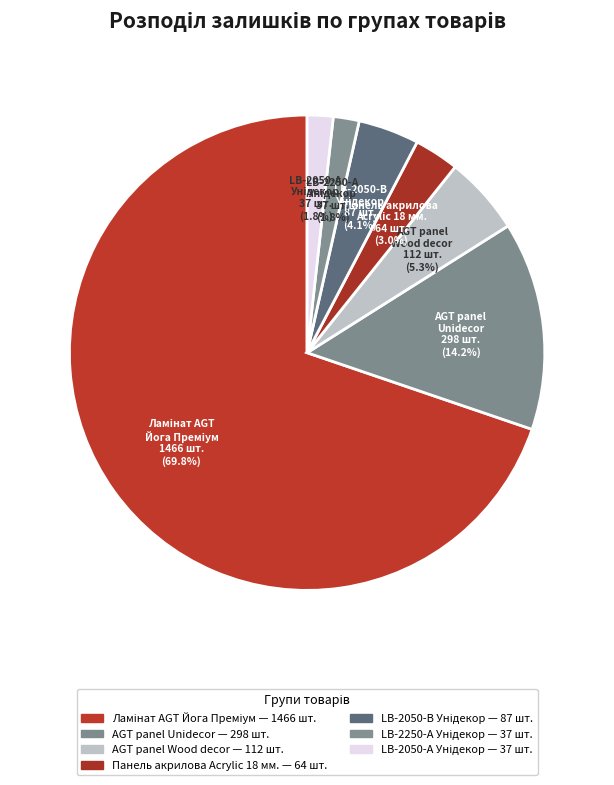

Is there a majority slice in this chart?

Yes